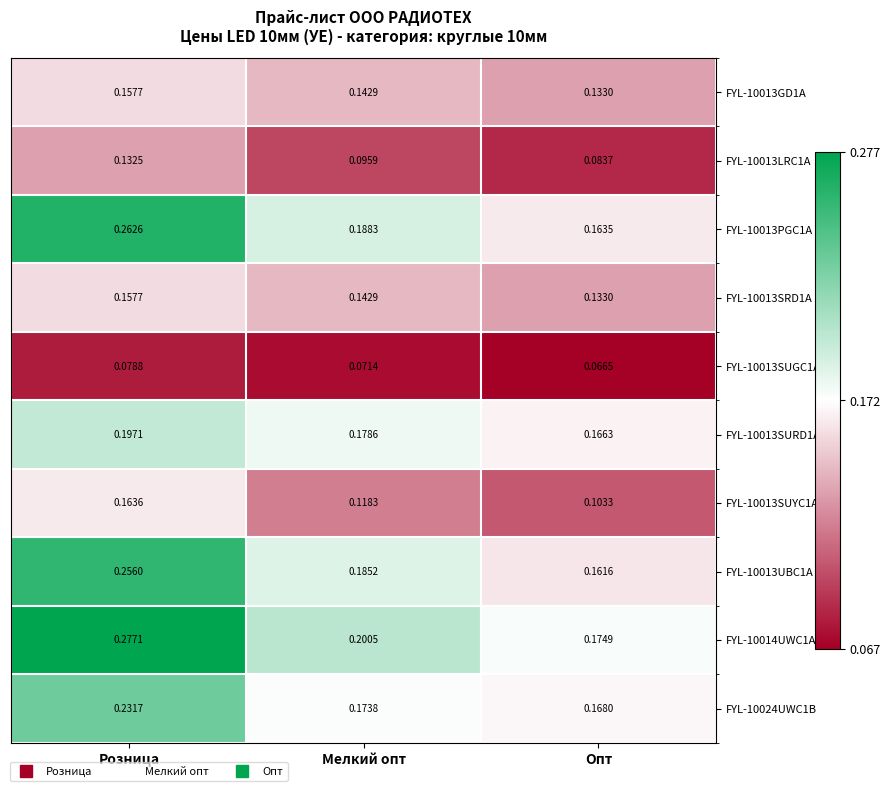

At which category does the chart reach its minimum across all series?

Опт